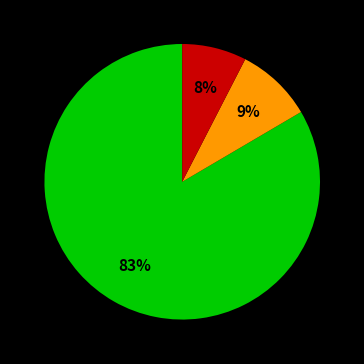

Is there a majority slice in this chart?

Yes